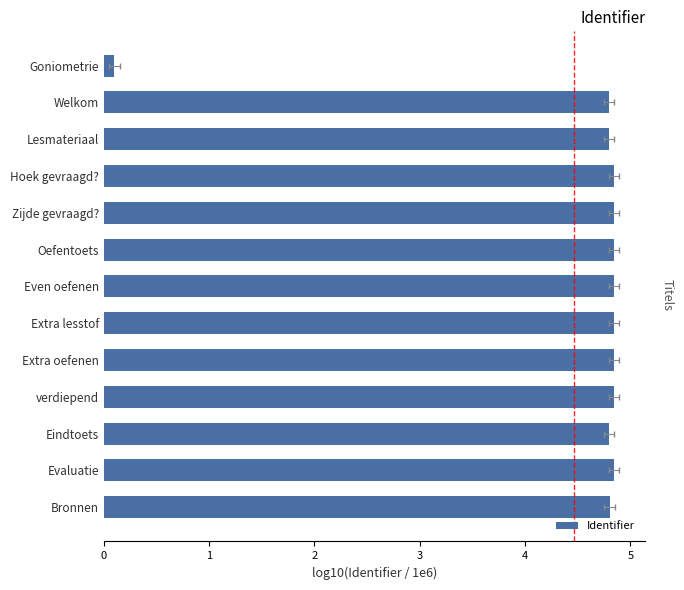

What is the value of the 5th bar from the left?

4.8